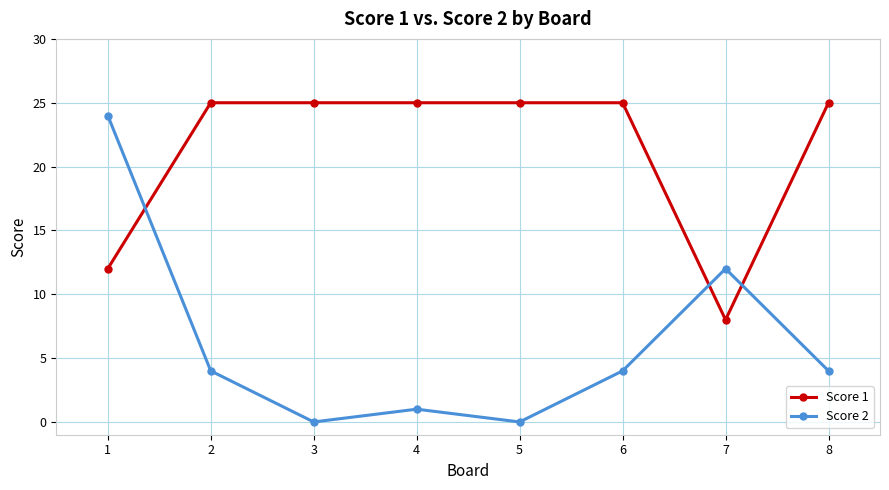

True or false: Score 2 has more than 2 interior local peaks.

False